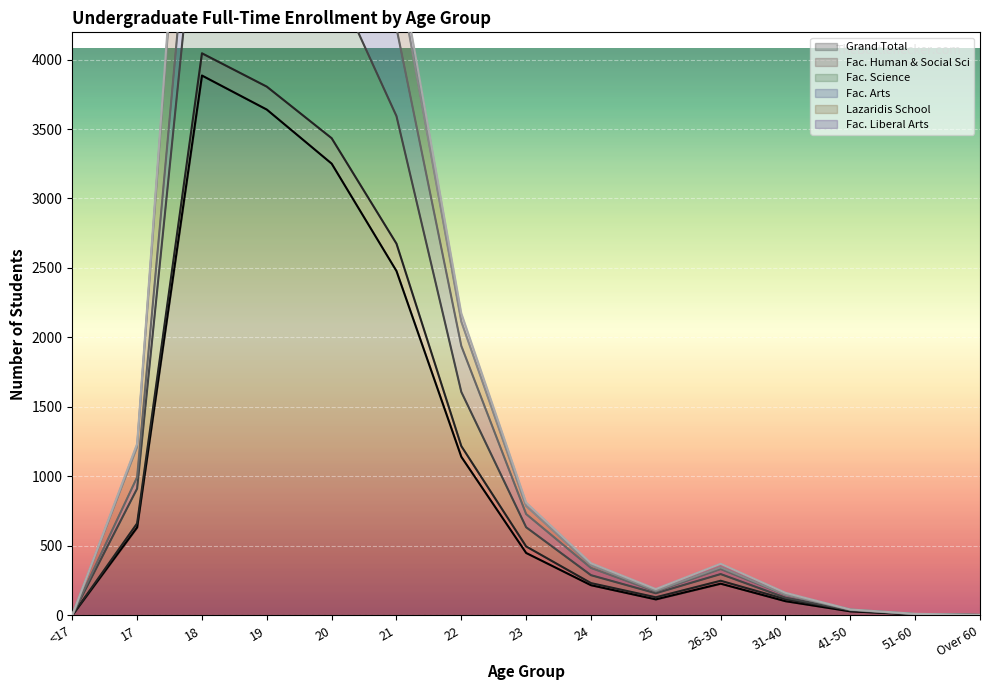

The value of Grand Total at 18 is 3885. True or false?

True